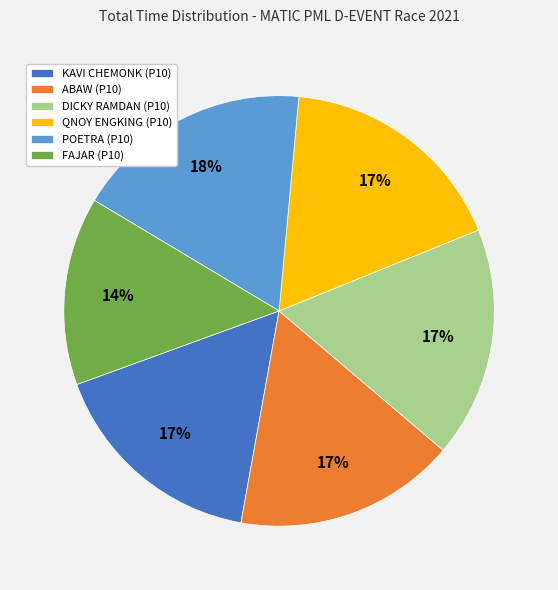

Does FAJAR (P10) account for over 50% of the chart?

No